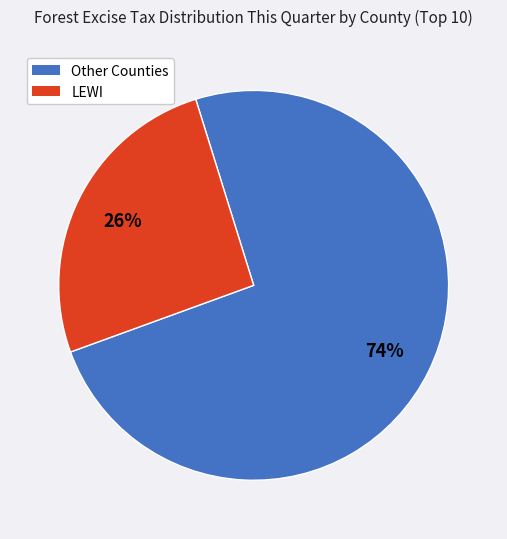

Is there a majority slice in this chart?

Yes